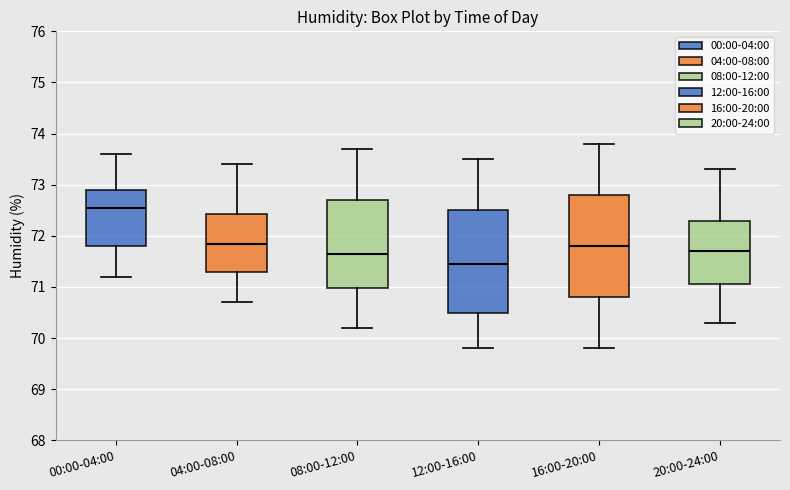

Reading left to right, read every box against the y-axis: the position of its median line, the range the box covers, and the ends of its whiskers. The values are not printed on the chart, so give them approximately, as read against the axis.

00:00-04:00: median 72.6, box 71.8 to 72.9, whiskers 71.2 to 73.6
04:00-08:00: median 71.9, box 71.3 to 72.4, whiskers 70.7 to 73.4
08:00-12:00: median 71.7, box 71.0 to 72.7, whiskers 70.2 to 73.7
12:00-16:00: median 71.5, box 70.5 to 72.5, whiskers 69.8 to 73.5
16:00-20:00: median 71.8, box 70.8 to 72.8, whiskers 69.8 to 73.8
20:00-24:00: median 71.7, box 71.1 to 72.3, whiskers 70.3 to 73.3